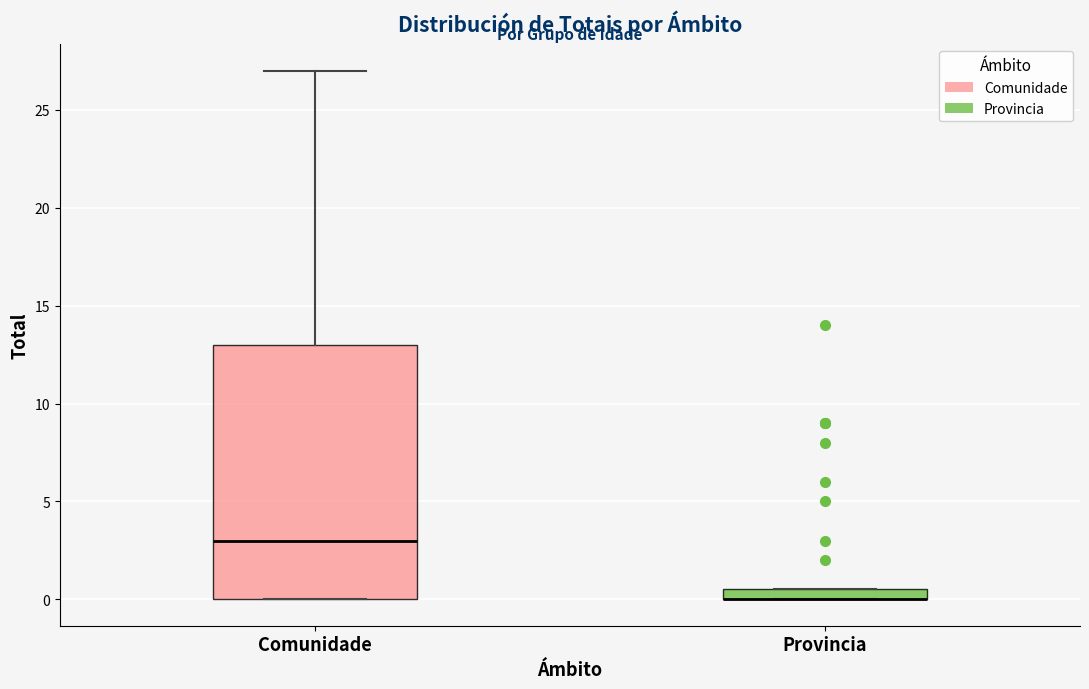

Which box is the tallest, from its lower edge to its upper edge?

Comunidade